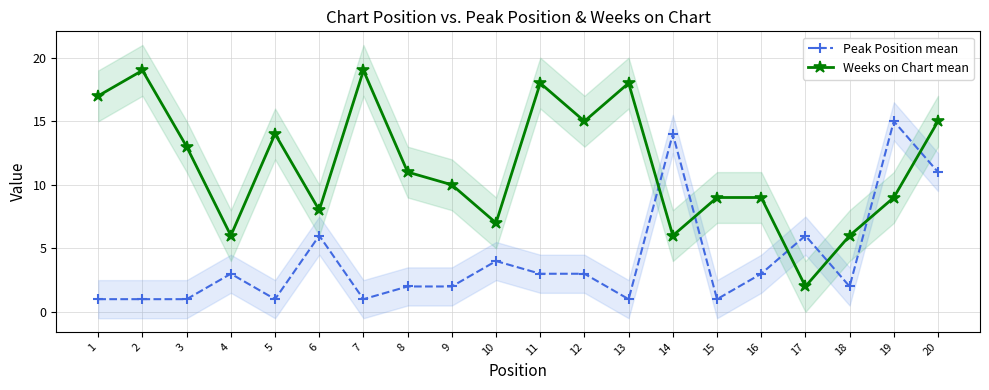

What is the greatest value displayed?

19